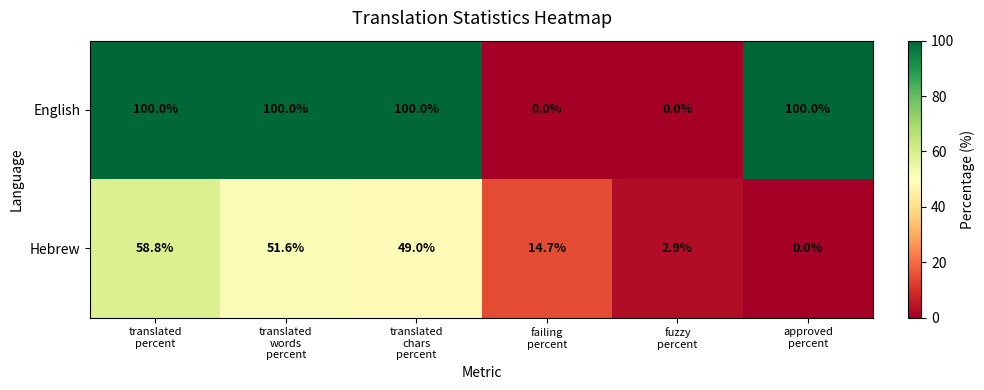

What is the difference between the maximum and second lowest values in the Hebrew series?

55.9